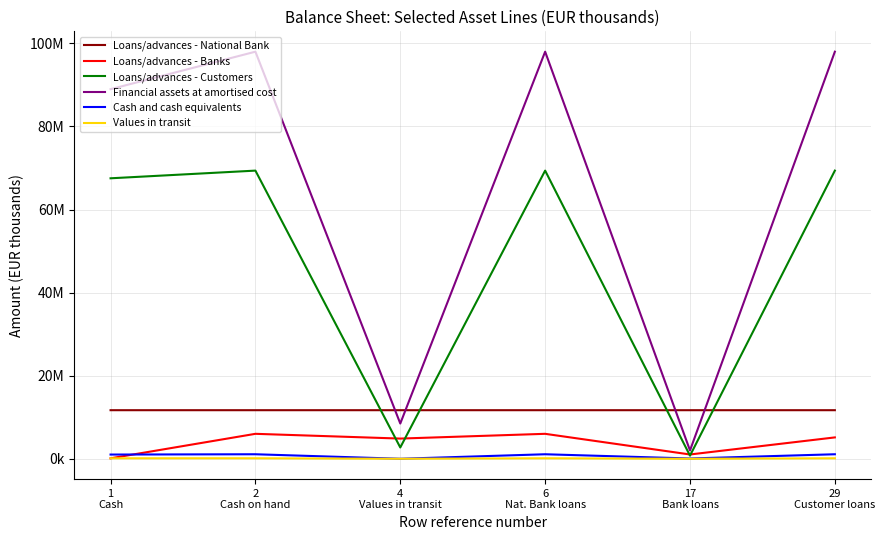

Does the chart display data point markers on the line(s)?

No